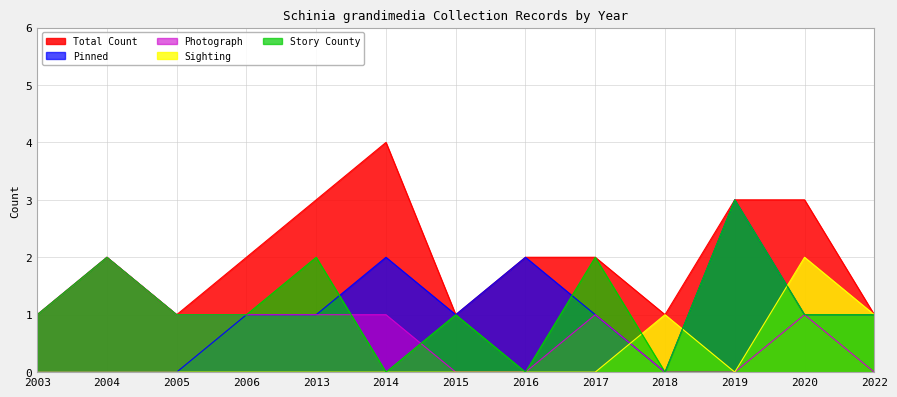

What is the difference between the second highest and second lowest values in the Pinned series?

2